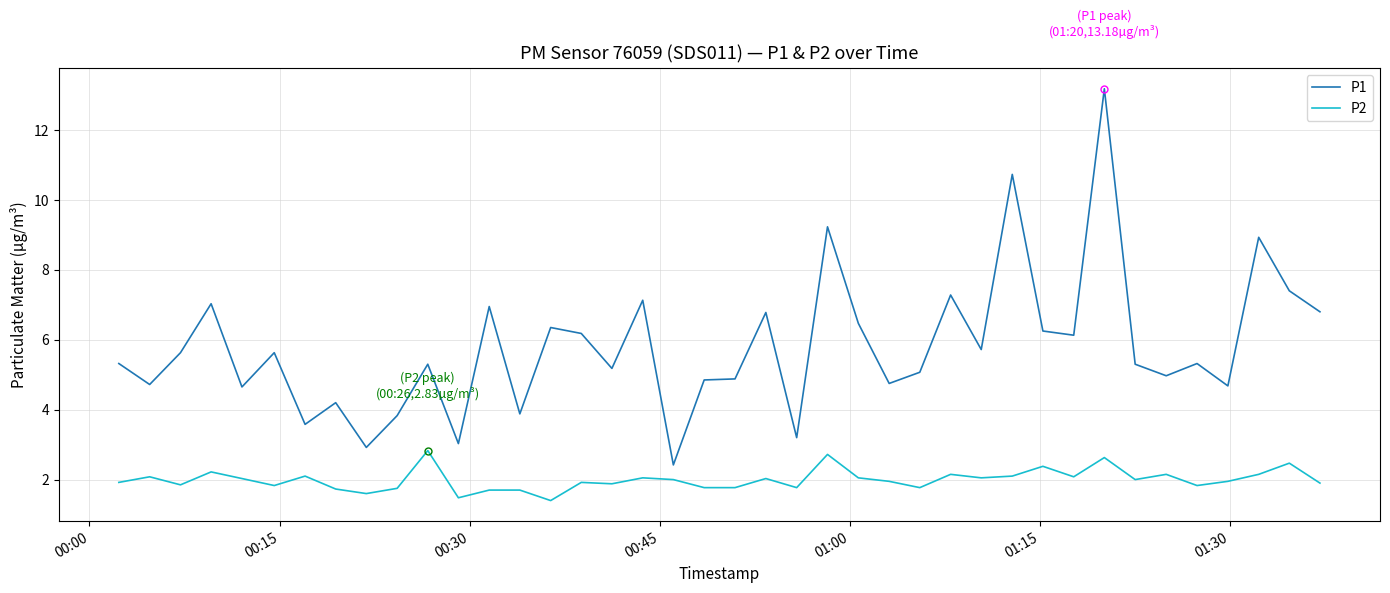

What is the difference between the second highest and second lowest values in the P2 series?

1.2